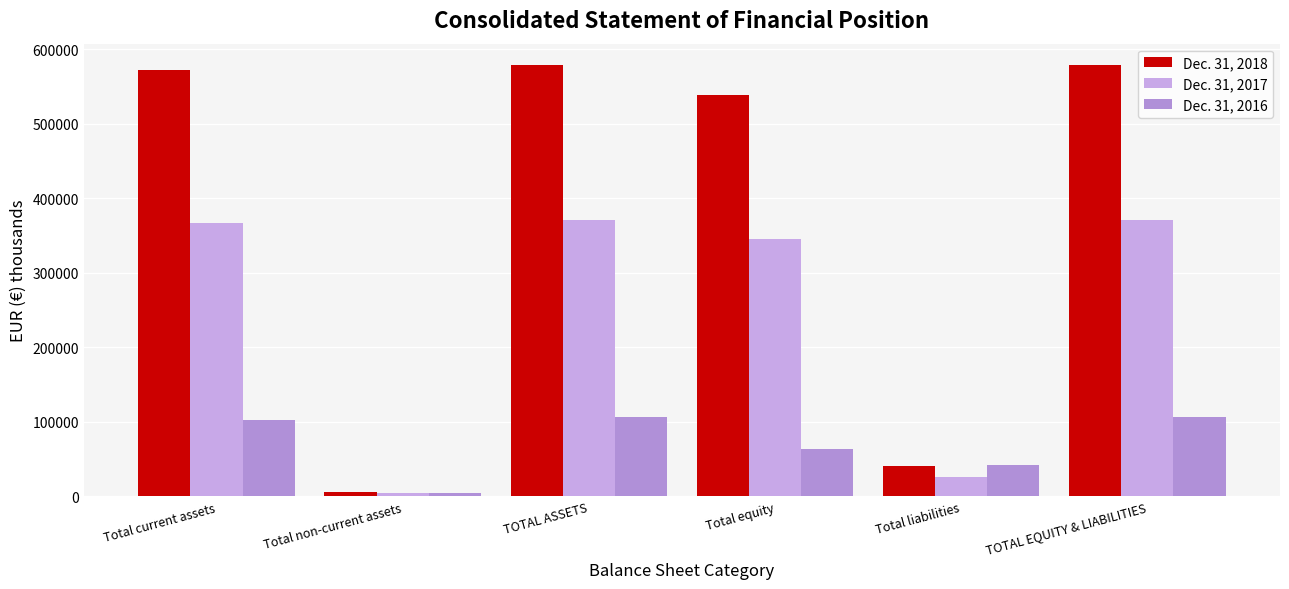

What is the difference between the maximum and minimum values in the Dec. 31, 2016 series?

101793